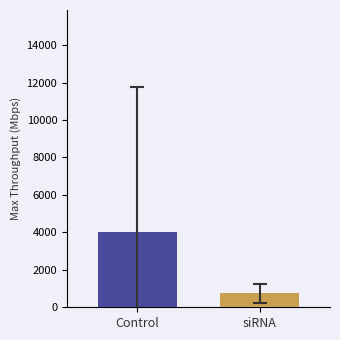

What is the label of the 2nd bar from the left?

siRNA